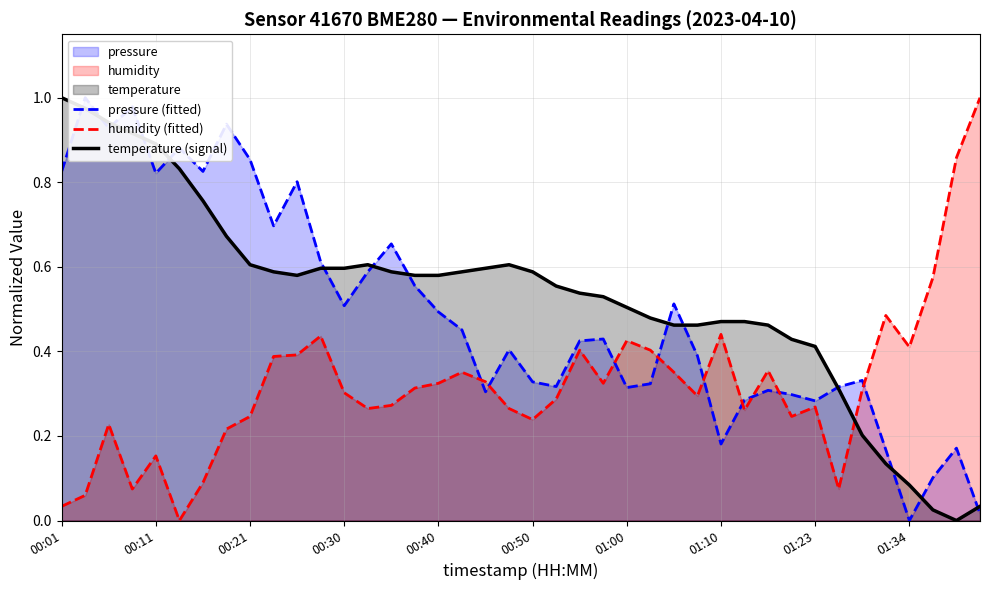

True or false: humidity (fitted) and temperature (signal) cross at least once.

True